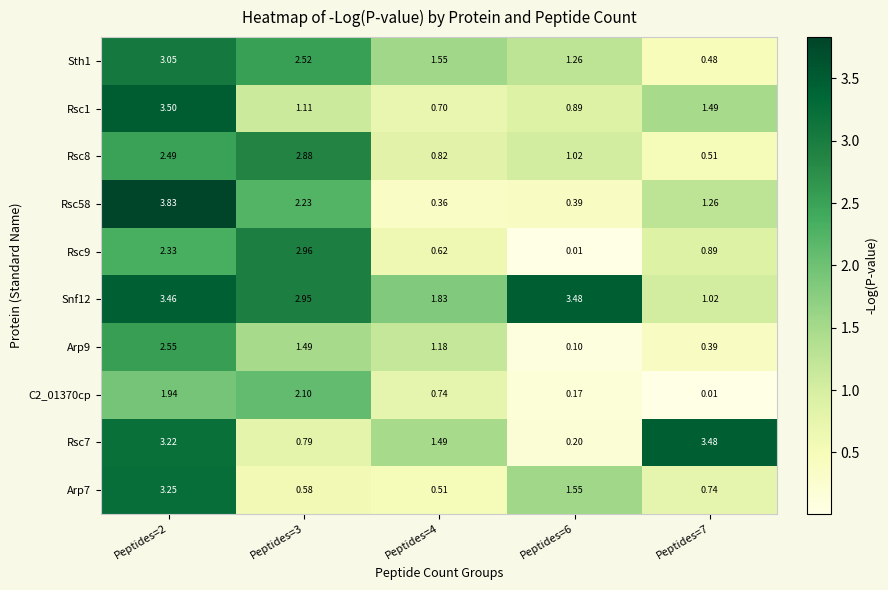

Which label corresponds to the largest value in the chart?

Peptides=2